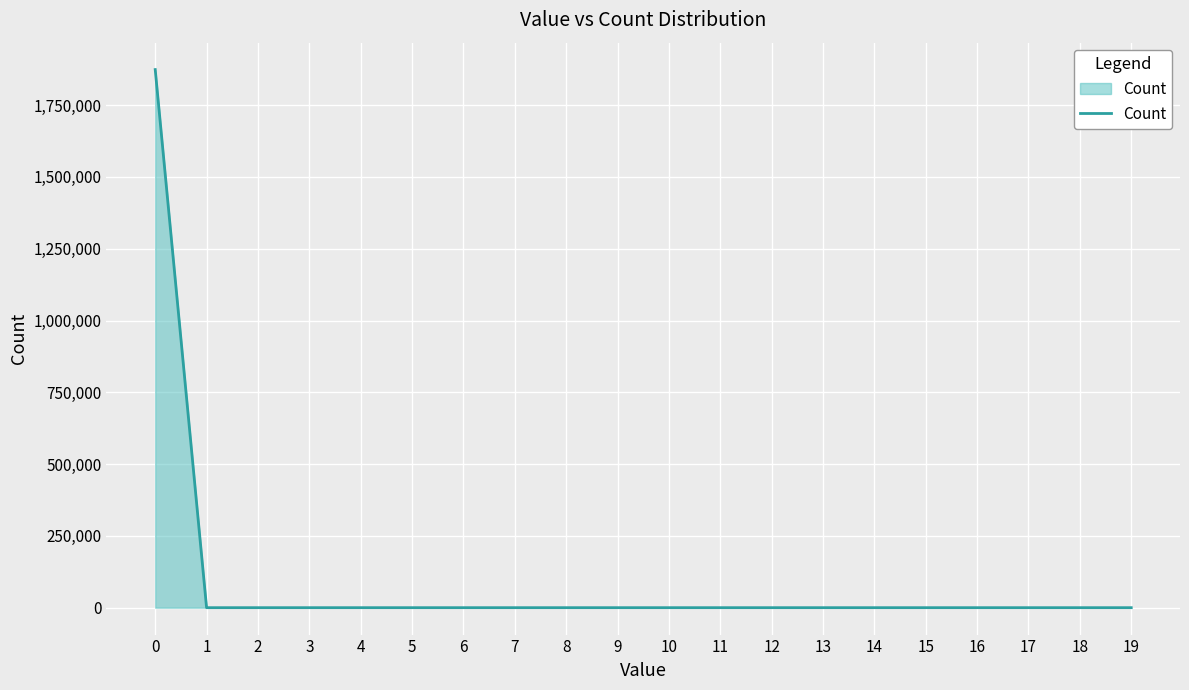

The value at 2 is 0. True or false?

True